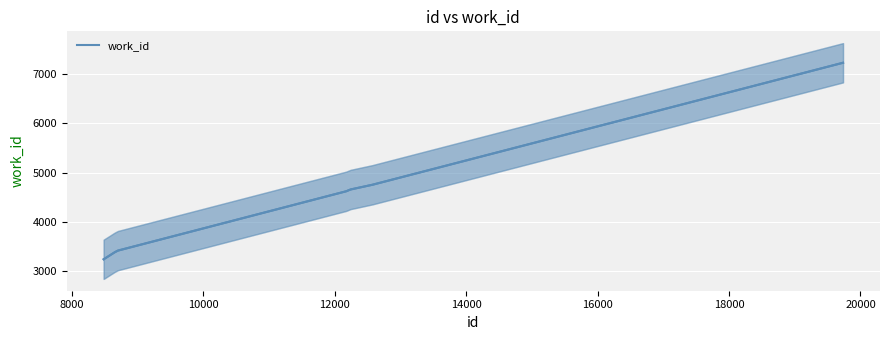

What is the value of the 8th point from the left?

4755